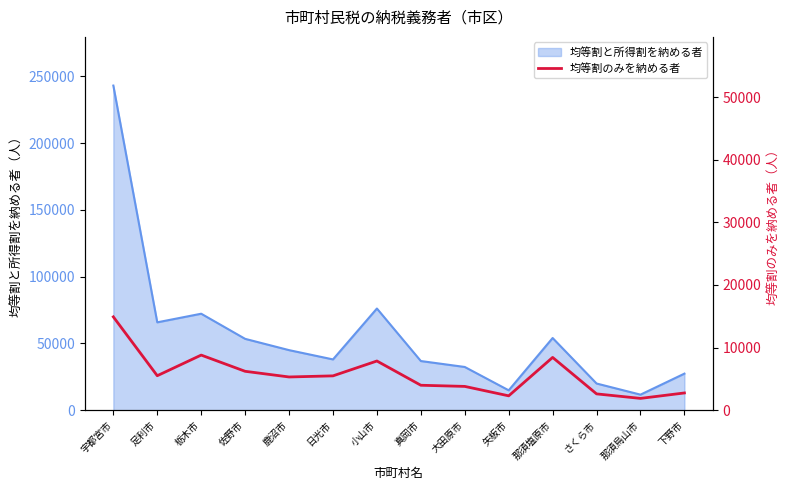

What is the label of the 10th point from the right?

鹿沼市